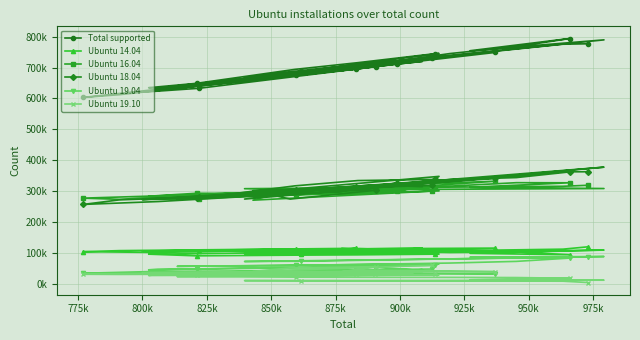

What is the average value of the Ubuntu 18.04 series?

311411